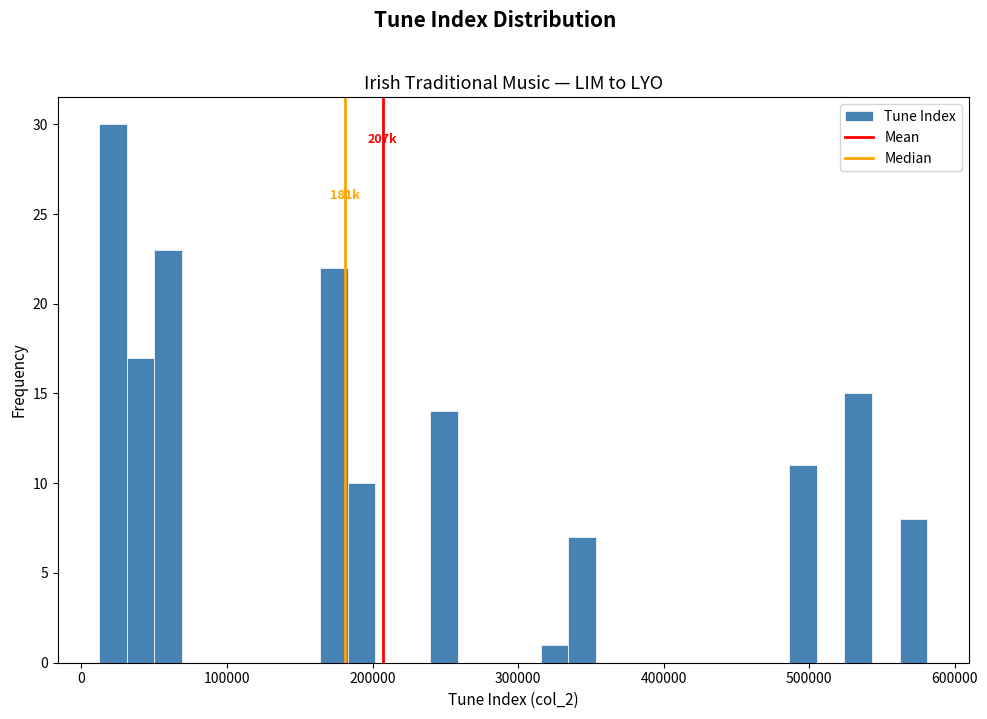

Around what value on the x-axis is the tallest bar? Give the approximate position of its centre, as read against the axis.

20000